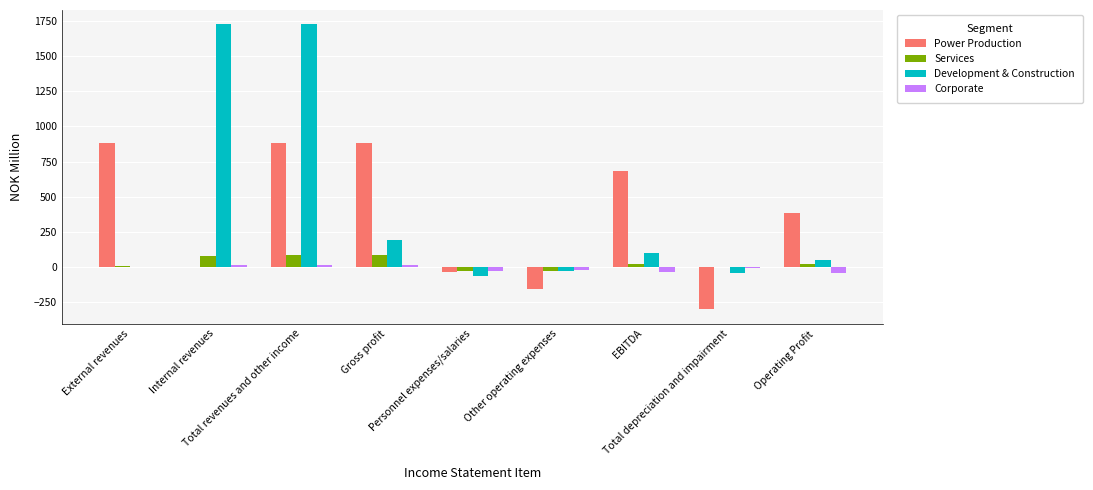

What is the sum of all Power Production values?

3215.8